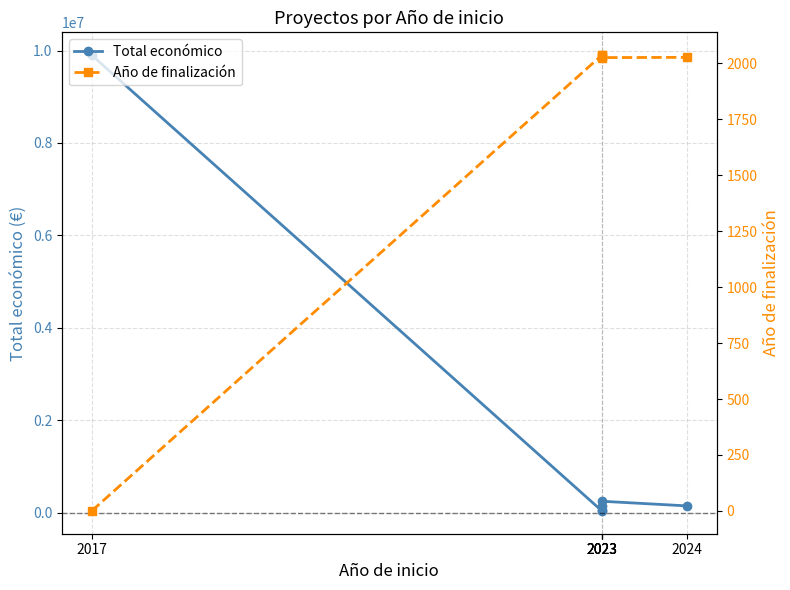

Reading left to right, what are all the values shown in this chart?

Total económico: 9900193	40876	59106	150000	250000	150000
Año de finalización: 0	2037	2037	2027	2026	2027